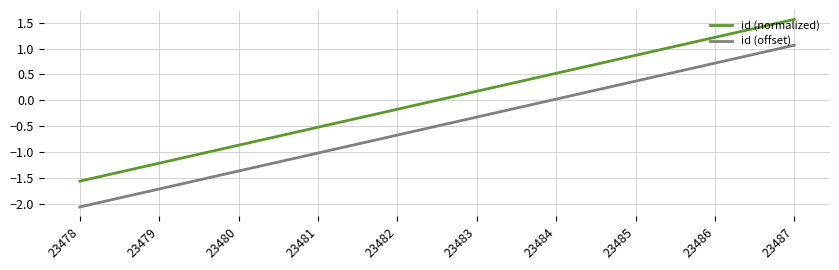

Does the chart have visible grid lines?

Yes